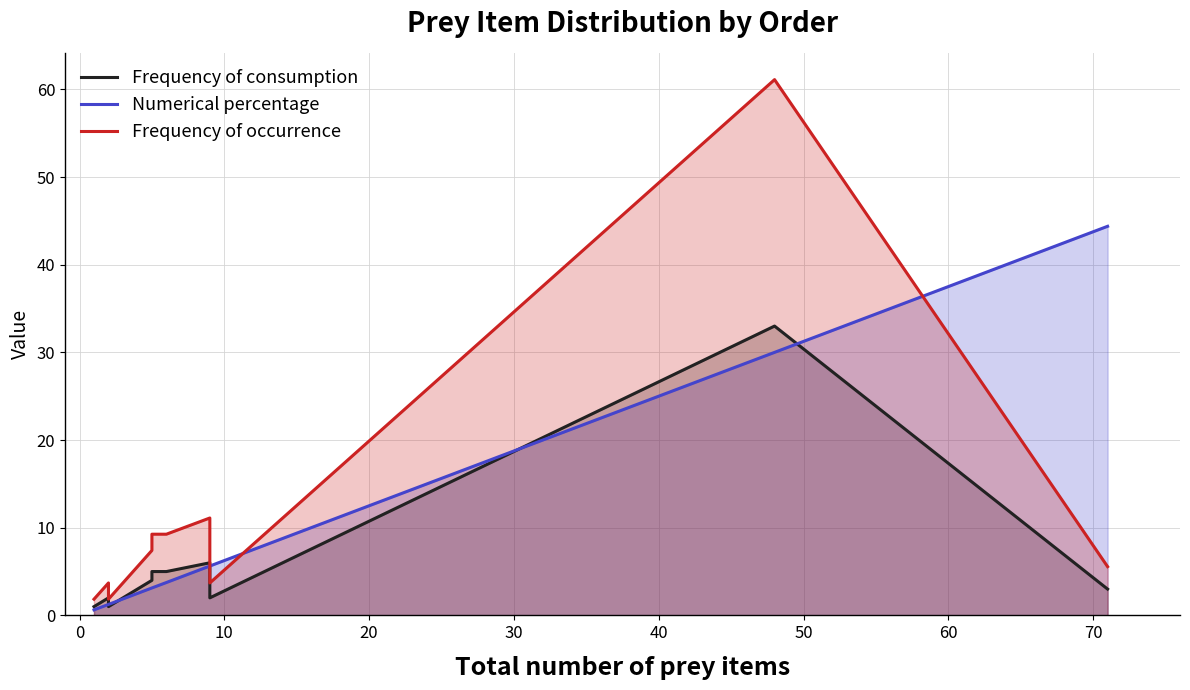

How many data points in Frequency of consumption are less than 3?

5